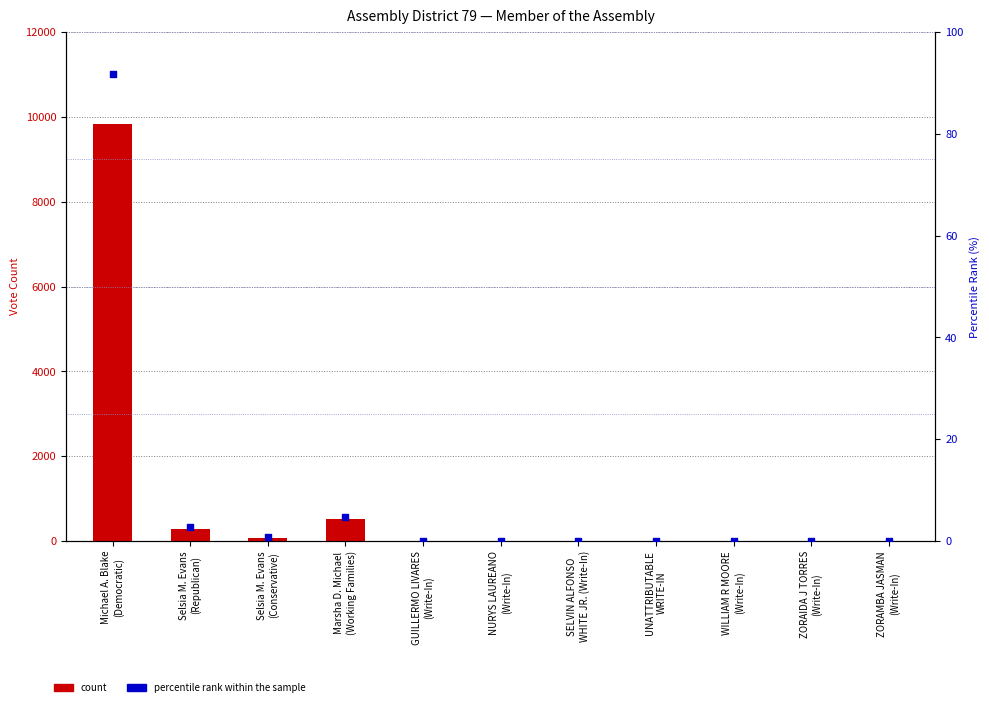

What is the total value across all series at Michael A. Blake
(Democratic)?

9926.7